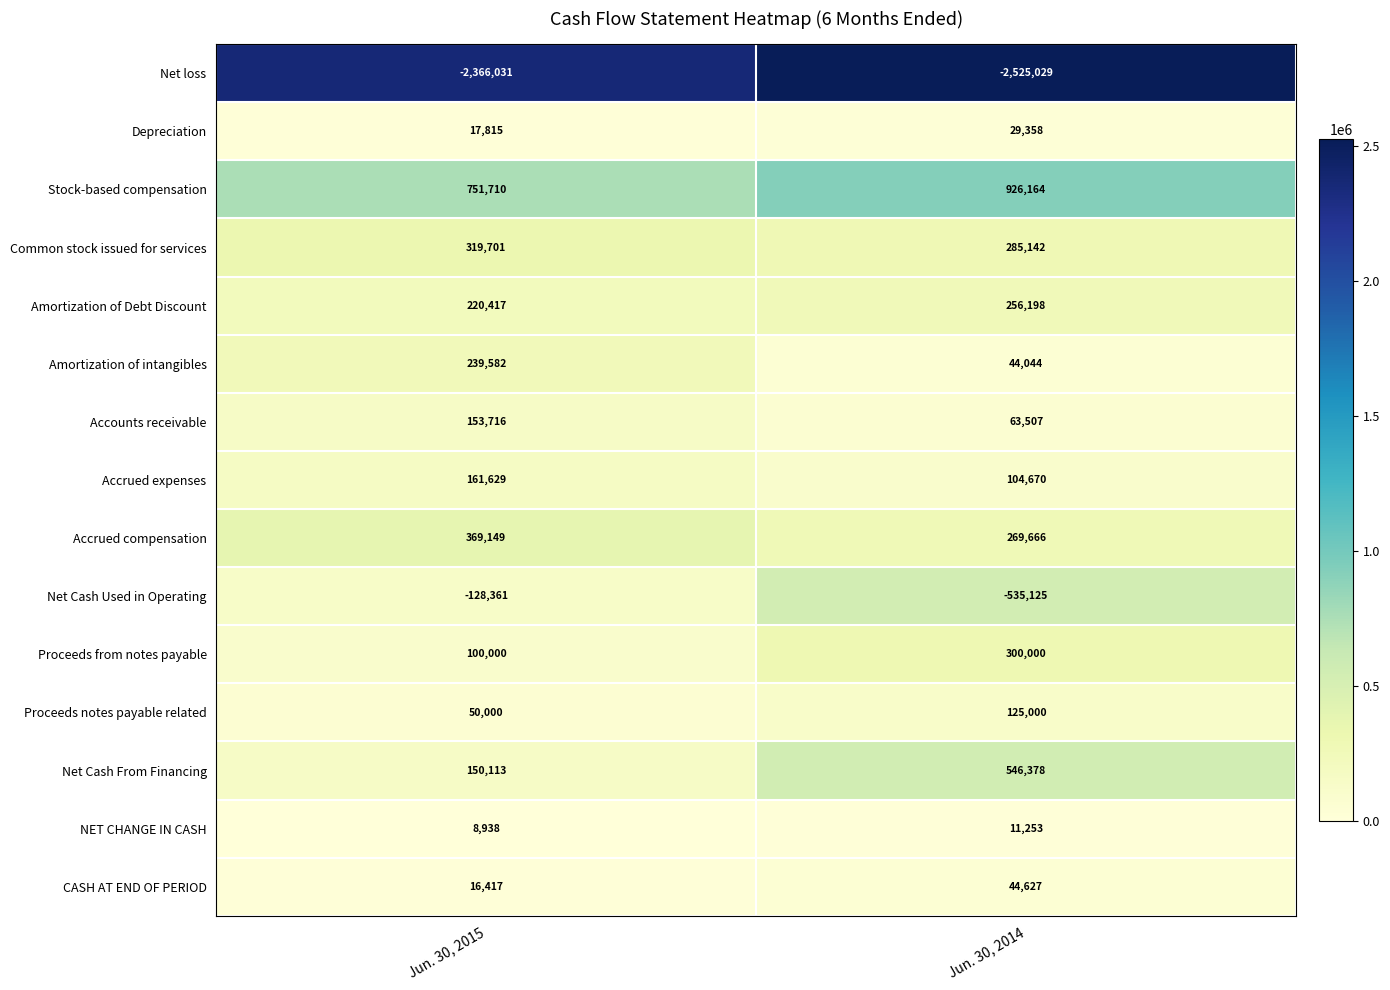

Count the number of data series in this chart.

15